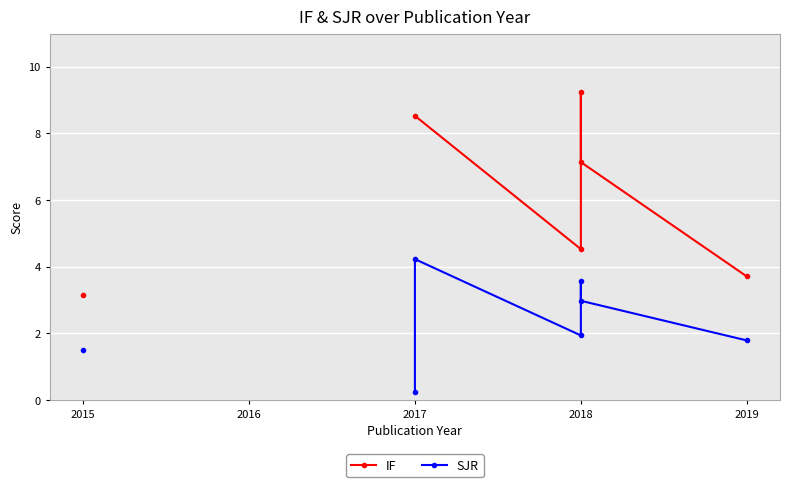

The SJR series shows 1.9 at 2018. True or false?

True